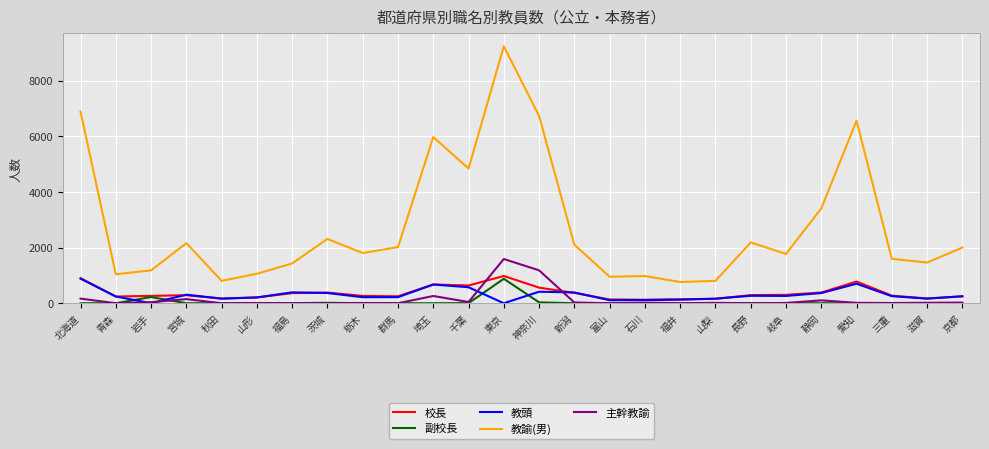

What is the difference between the maximum and minimum values in the 校長 series?

854